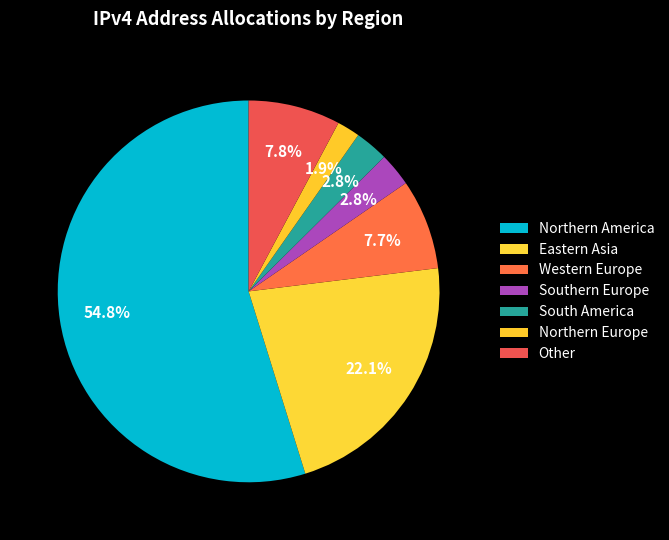

Is Northern America the majority of the pie?

Yes